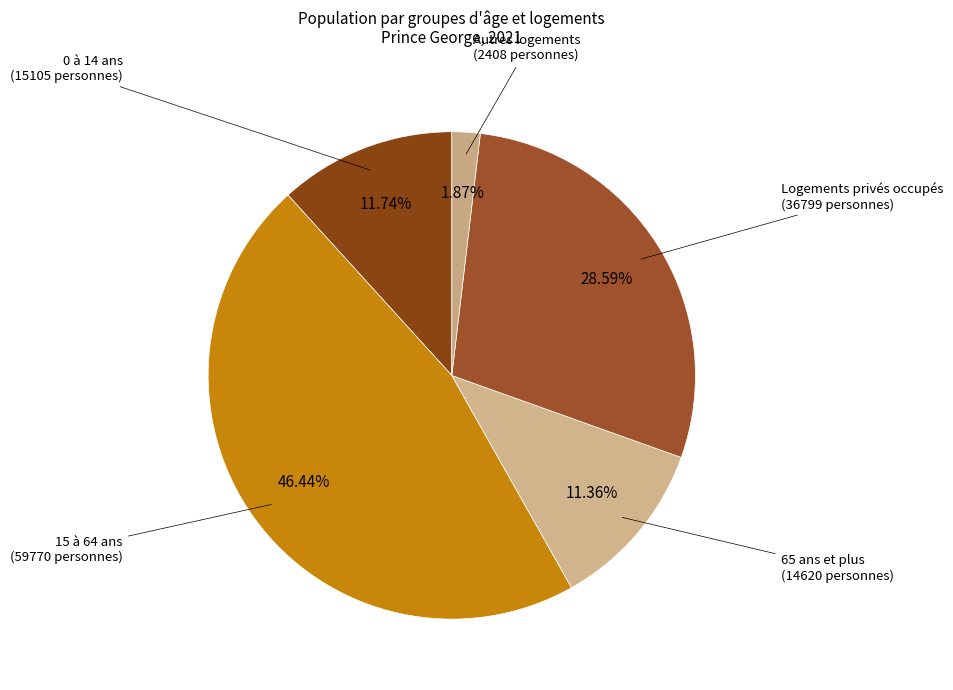

To the nearest percent, what percentage of the pie is 65 ans et plus?

11%